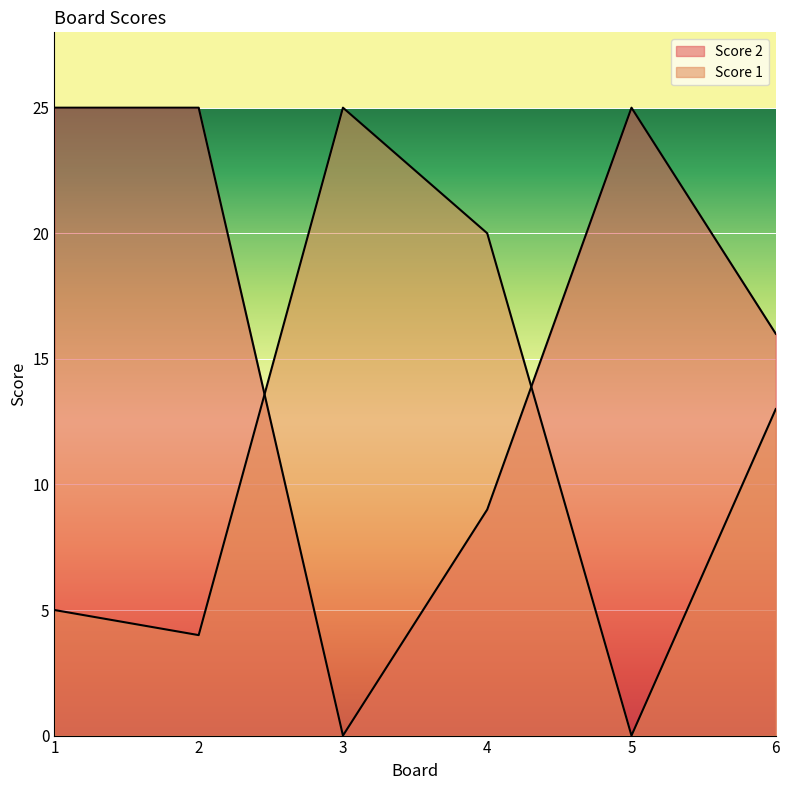

What are all the series names shown in the legend?

Score 1, Score 2